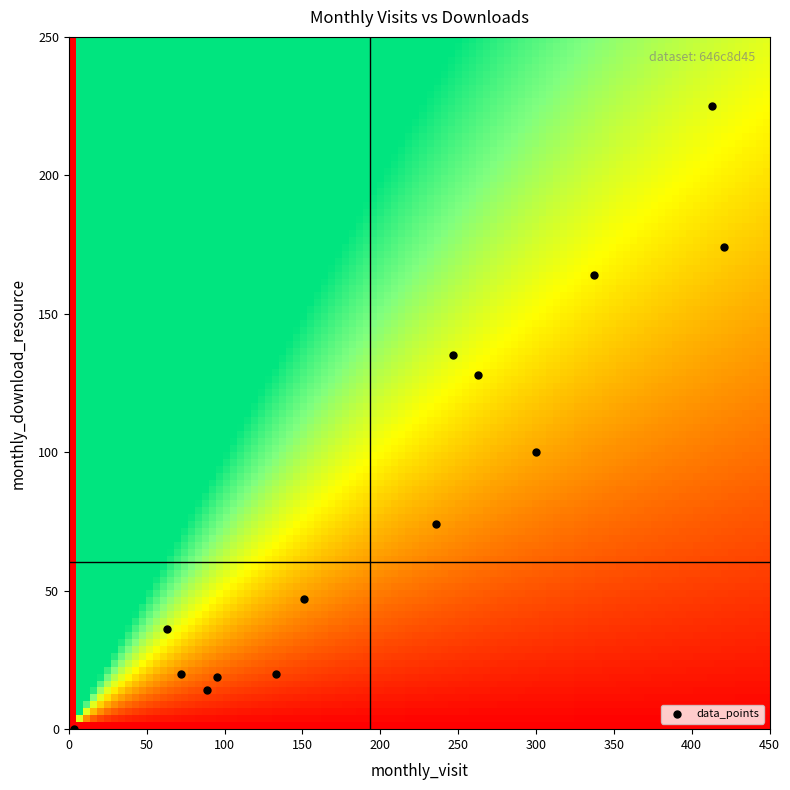

What is the range of X values (max minus min)?

418